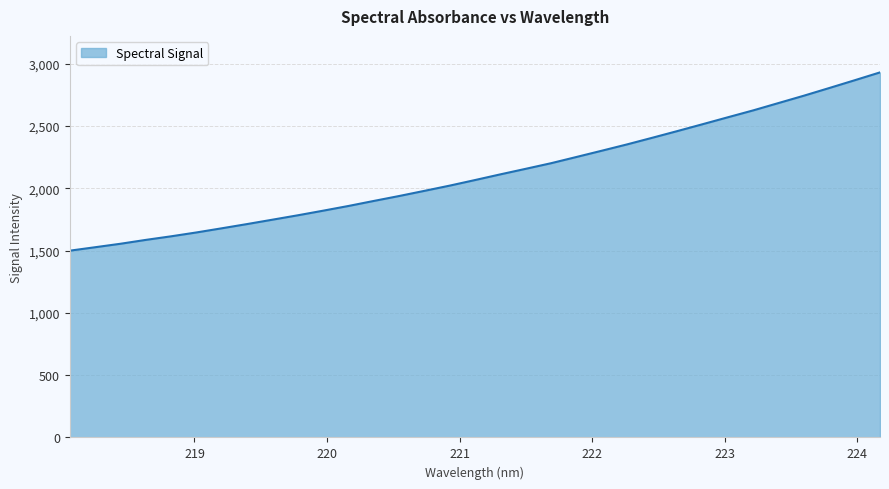

What is the minimum value shown in the chart?

1498.8